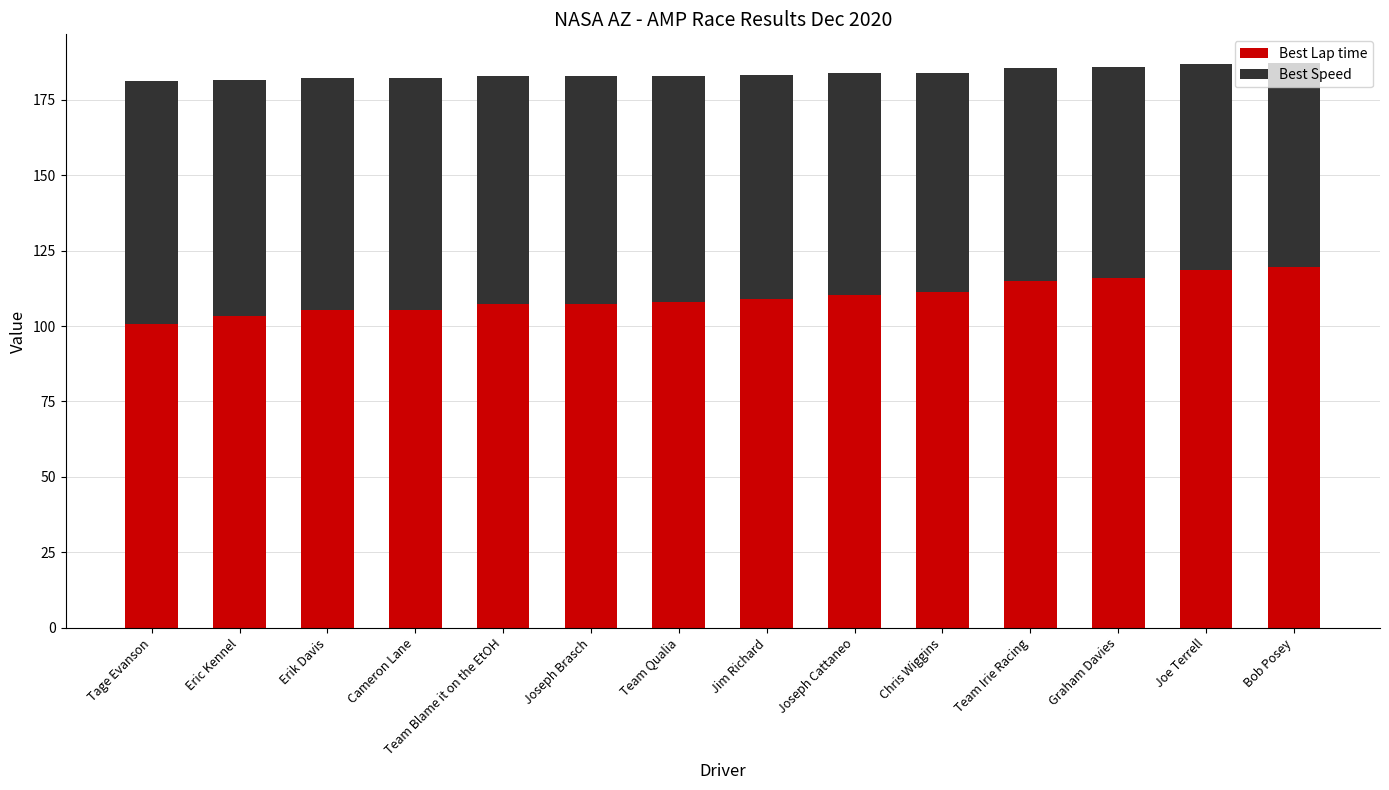

The value of Best Lap time at Joseph Cattaneo is 76.9. True or false?

False